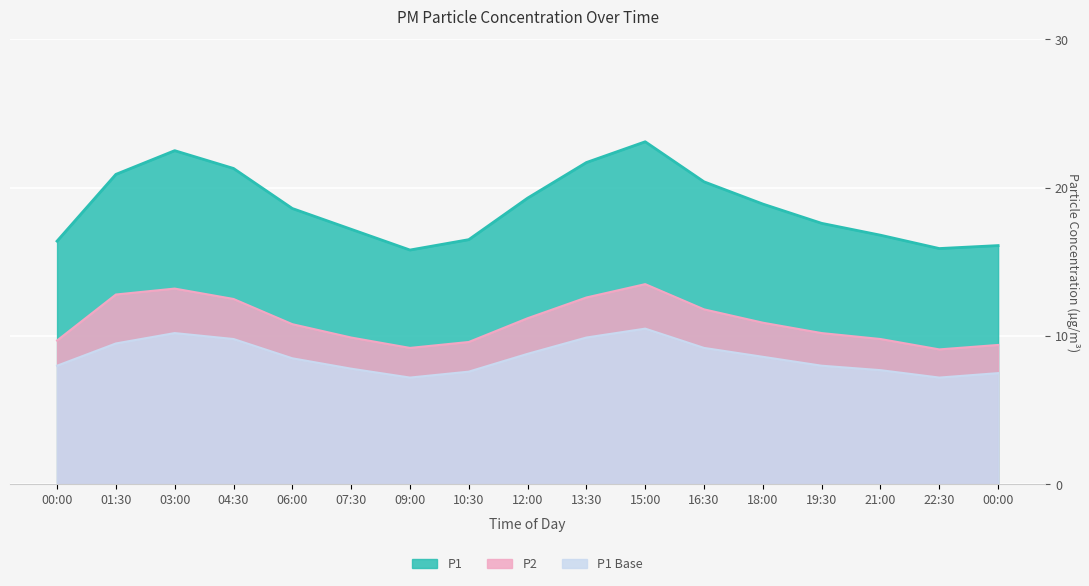

What is the spread (max minus min) of values at 12:00?

10.5